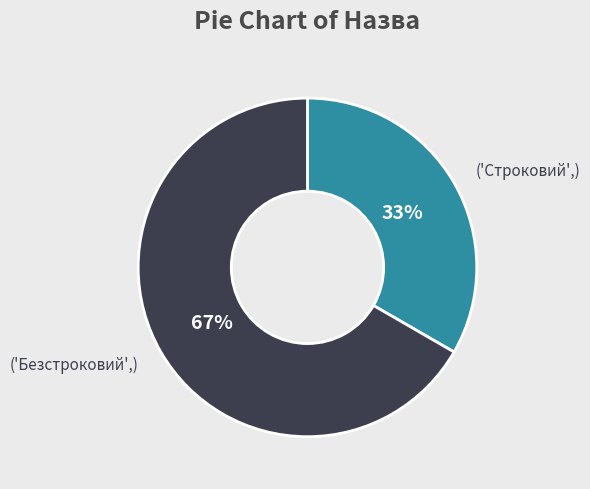

Is there any slice that represents more than half of the pie?

Yes